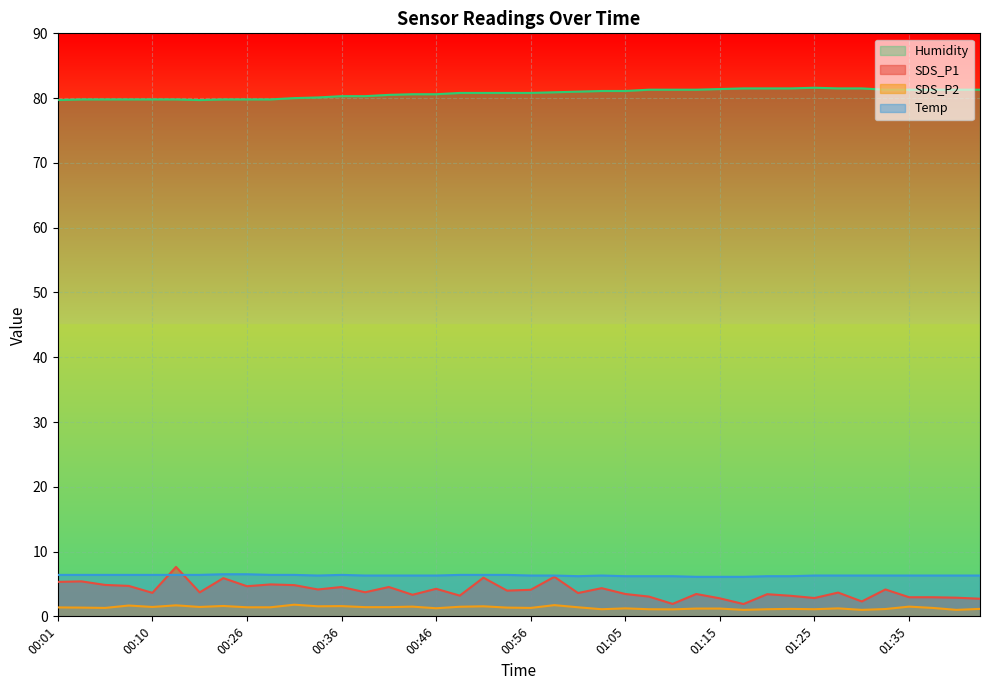

Reading right to left, list all the values displayed in this chart.

SDS_P1: 01:42=2.7	01:39=2.9	01:37=3.0	01:35=3.0	01:32=4.2	01:30=2.3	01:27=3.7	01:25=2.8	01:22=3.2	01:20=3.4	01:18=1.9	01:15=2.8	01:13=3.5	01:10=1.9	01:08=3.0	01:05=3.5	01:03=4.3	01:00=3.6	00:58=6.1	00:56=4.1	00:53=4.0	00:51=6.0	00:48=3.2	00:46=4.2	00:43=3.3	00:41=4.5	00:38=3.7	00:36=4.5	00:33=4.2	00:31=4.8	00:28=4.9	00:26=4.7	00:23=5.9	00:21=3.7	00:13=7.6	00:10=3.6	00:08=4.7	00:06=4.8	00:03=5.4	00:01=5.3
SDS_P2: 01:42=1.1	01:39=1.0	01:37=1.3	01:35=1.5	01:32=1.1	01:30=1.0	01:27=1.2	01:25=1.1	01:22=1.1	01:20=1.1	01:18=1.0	01:15=1.2	01:13=1.2	01:10=1.1	01:08=1.1	01:05=1.2	01:03=1.1	01:00=1.4	00:58=1.7	00:56=1.3	00:53=1.4	00:51=1.6	00:48=1.5	00:46=1.2	00:43=1.5	00:41=1.4	00:38=1.4	00:36=1.6	00:33=1.6	00:31=1.8	00:28=1.4	00:26=1.4	00:23=1.6	00:21=1.4	00:13=1.7	00:10=1.4	00:08=1.7	00:06=1.3	00:03=1.4	00:01=1.4
Humidity: 01:42=81.3	01:39=81.3	01:37=81.3	01:35=81.3	01:32=81.3	01:30=81.5	01:27=81.5	01:25=81.6	01:22=81.5	01:20=81.5	01:18=81.5	01:15=81.4	01:13=81.3	01:10=81.3	01:08=81.3	01:05=81.1	01:03=81.1	01:00=81.0	00:58=80.9	00:56=80.8	00:53=80.8	00:51=80.8	00:48=80.8	00:46=80.6	00:43=80.6	00:41=80.5	00:38=80.3	00:36=80.3	00:33=80.1	00:31=80.0	00:28=79.8	00:26=79.8	00:23=79.8	00:21=79.7	00:13=79.8	00:10=79.8	00:08=79.8	00:06=79.8	00:03=79.8	00:01=79.7
Temp: 01:42=6.3	01:39=6.3	01:37=6.3	01:35=6.3	01:32=6.3	01:30=6.3	01:27=6.3	01:25=6.3	01:22=6.2	01:20=6.2	01:18=6.1	01:15=6.1	01:13=6.1	01:10=6.2	01:08=6.2	01:05=6.2	01:03=6.3	01:00=6.2	00:58=6.3	00:56=6.3	00:53=6.4	00:51=6.4	00:48=6.4	00:46=6.3	00:43=6.3	00:41=6.3	00:38=6.3	00:36=6.4	00:33=6.3	00:31=6.4	00:28=6.4	00:26=6.5	00:23=6.5	00:21=6.4	00:13=6.4	00:10=6.4	00:08=6.4	00:06=6.4	00:03=6.4	00:01=6.4